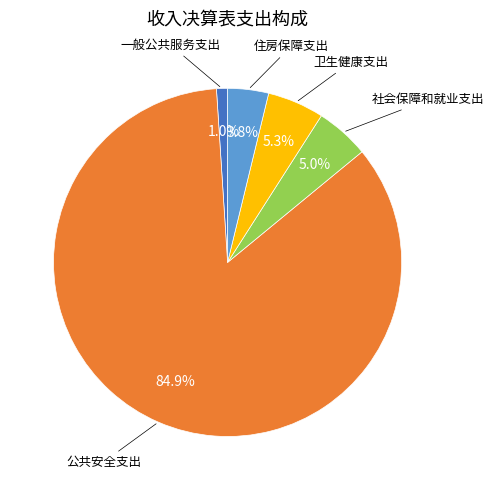

Is there any slice that represents more than half of the pie?

Yes